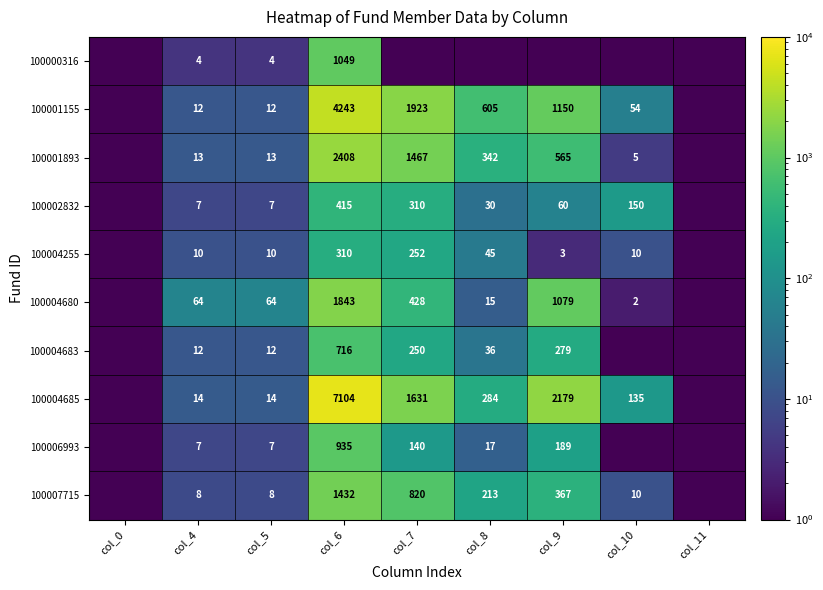

True or false: 100001893 has a value of 5.0 at col_10.

True